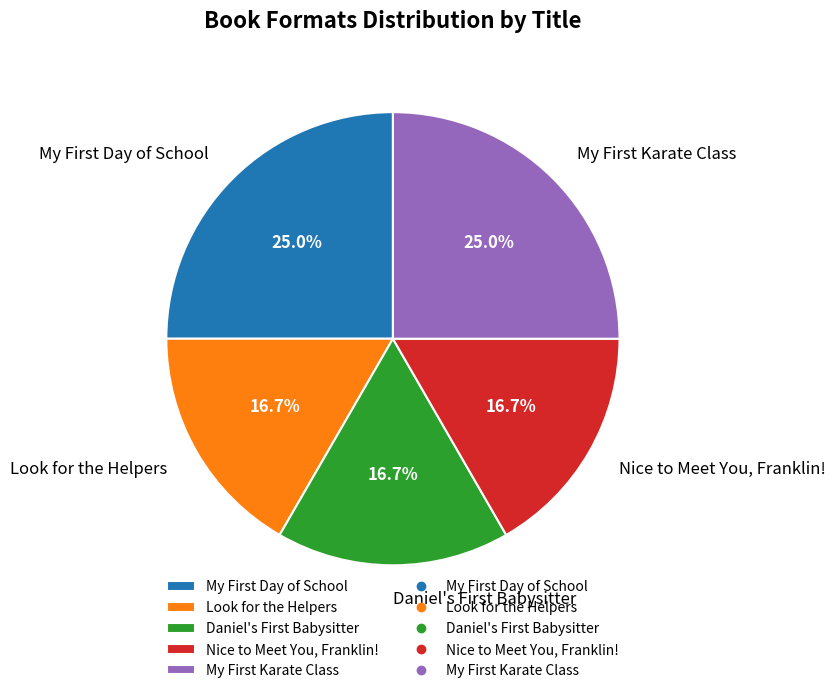

What is the ratio of the value at Look for the Helpers to the value at Nice to Meet You, Franklin!?

1.0